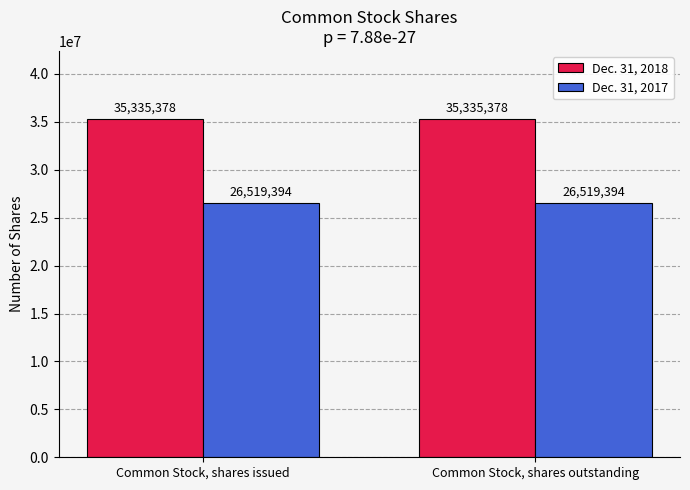

Is the value of Dec. 31, 2018 at Common Stock, shares issued greater than the value of Dec. 31, 2017 at Common Stock, shares issued?

Yes